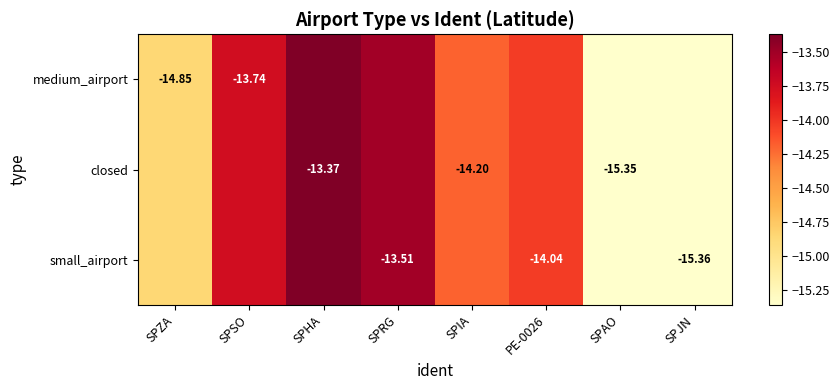

How many distinct data groups are displayed?

3